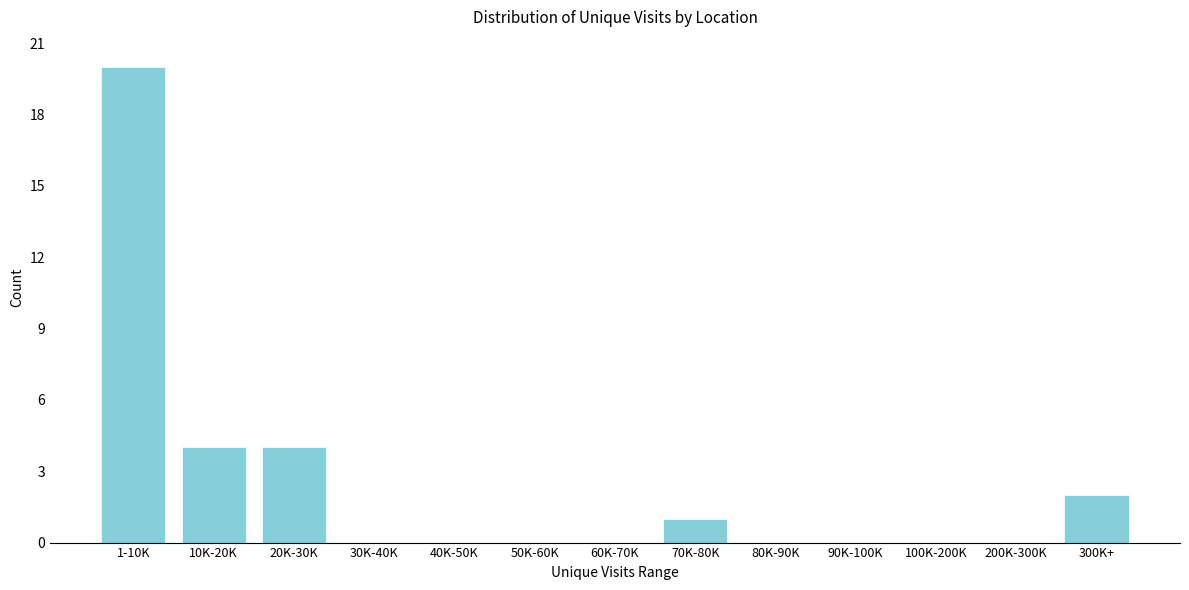

Reading right to left, extract all data points from this chart.

300K+=2	200K-300K=0	100K-200K=0	90K-100K=0	80K-90K=0	70K-80K=1	60K-70K=0	50K-60K=0	40K-50K=0	30K-40K=0	20K-30K=4	10K-20K=4	1-10K=20